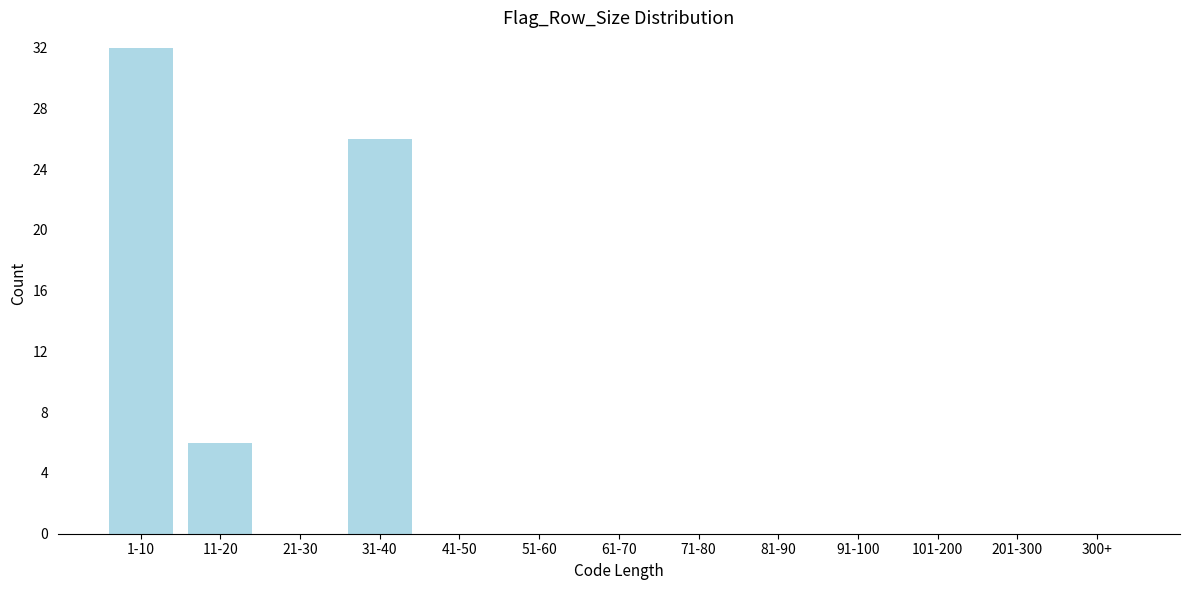

Reading right to left, extract all data points from this chart.

300+=0	201-300=0	101-200=0	91-100=0	81-90=0	71-80=0	61-70=0	51-60=0	41-50=0	31-40=26	21-30=0	11-20=6	1-10=32